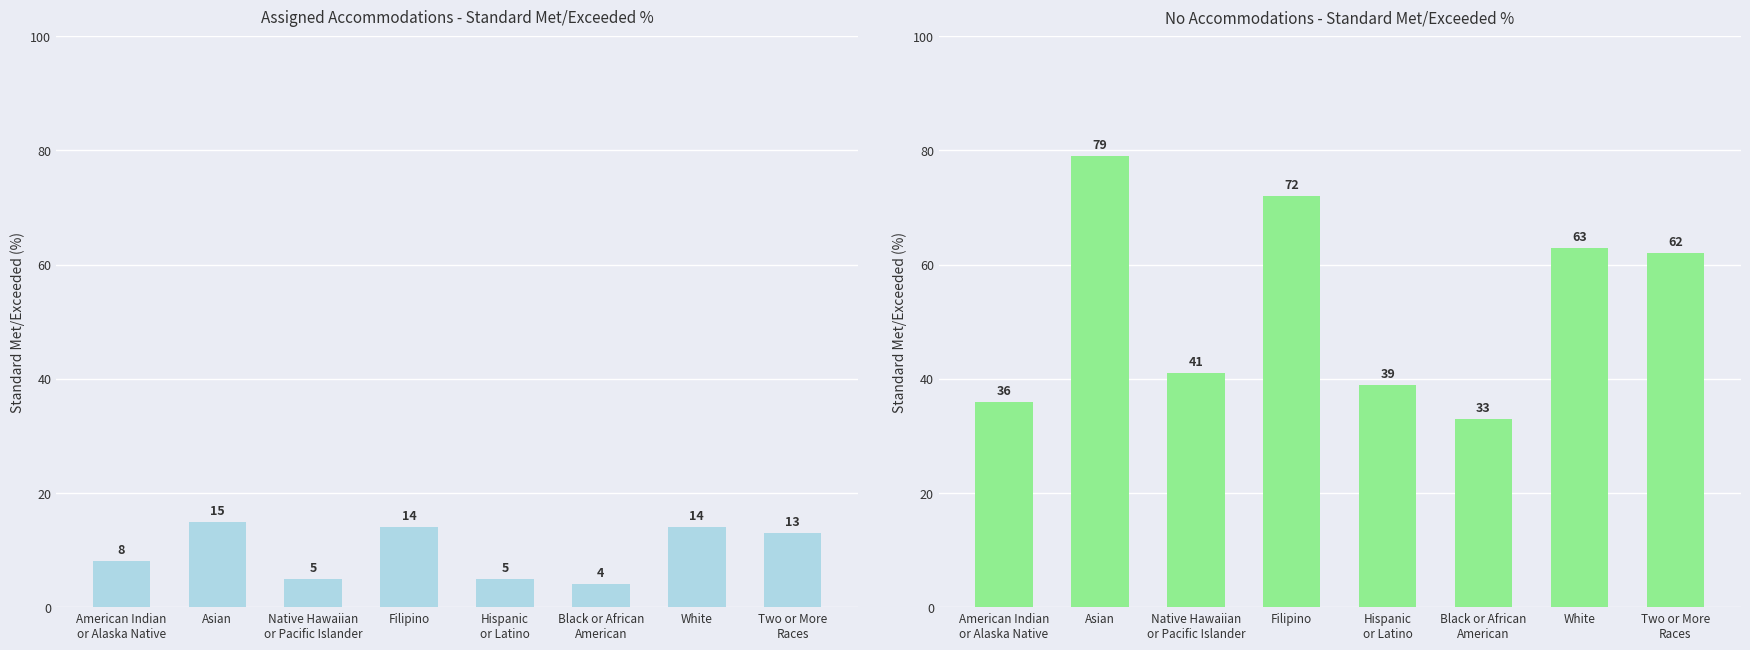

Between Hispanic
or Latino and White, which series saw the biggest shift?

No Accommodations